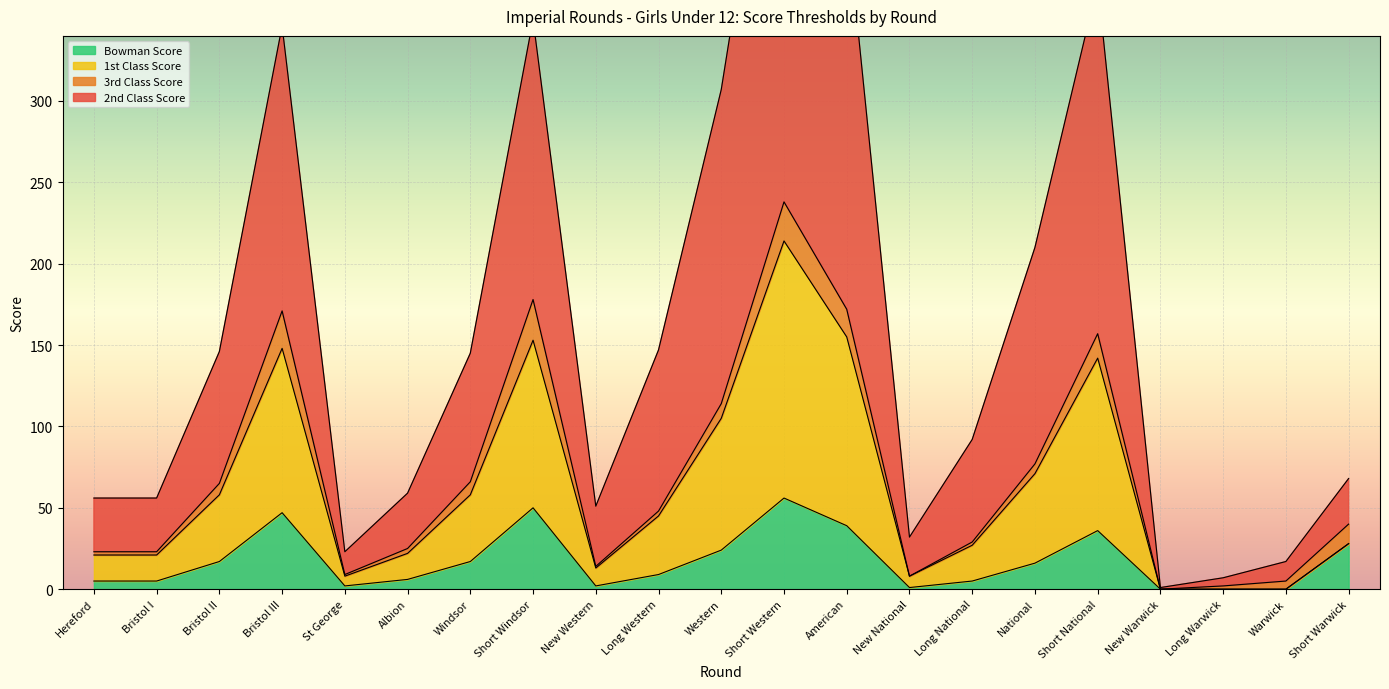

True or false: Bowman Score has a value of 50 at Short Windsor.

True